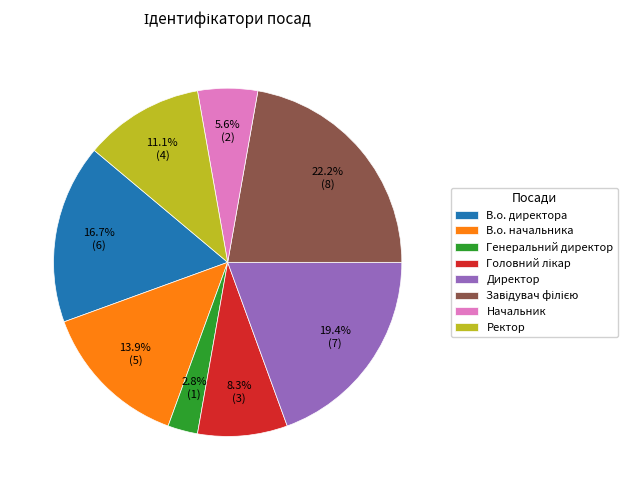

How much of the chart is everything except Генеральний директор?

97.2%